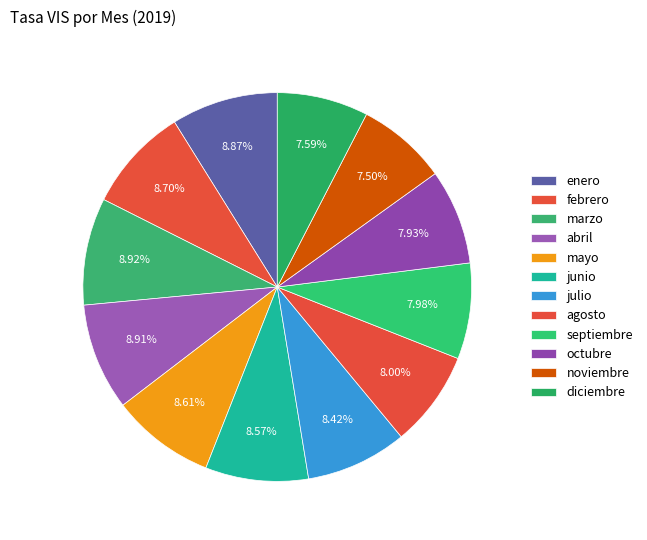

How many segments does this pie chart have?

12